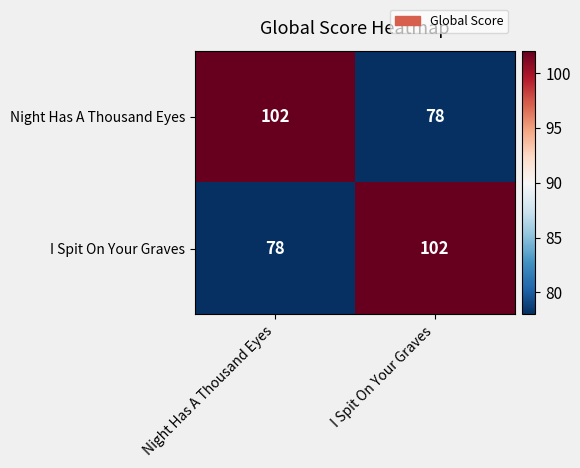

What is the difference between the highest and lowest values at Night Has A Thousand Eyes?

24